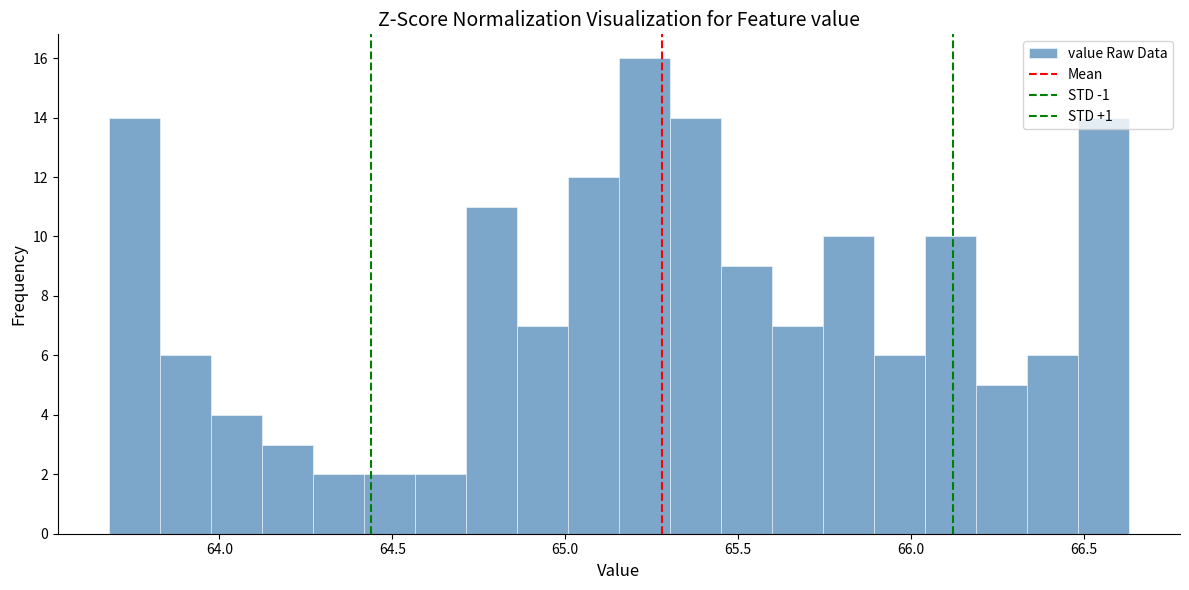

Read against the x-axis, roughly where is the centre of the tallest bar?

65.25